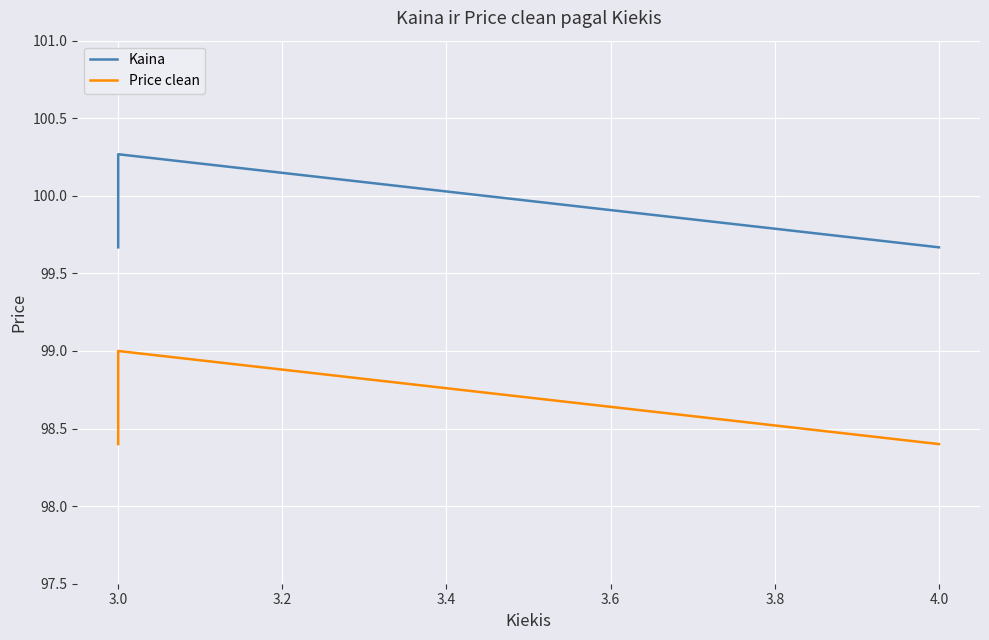

What is the minimum value for Kaina?

99.7